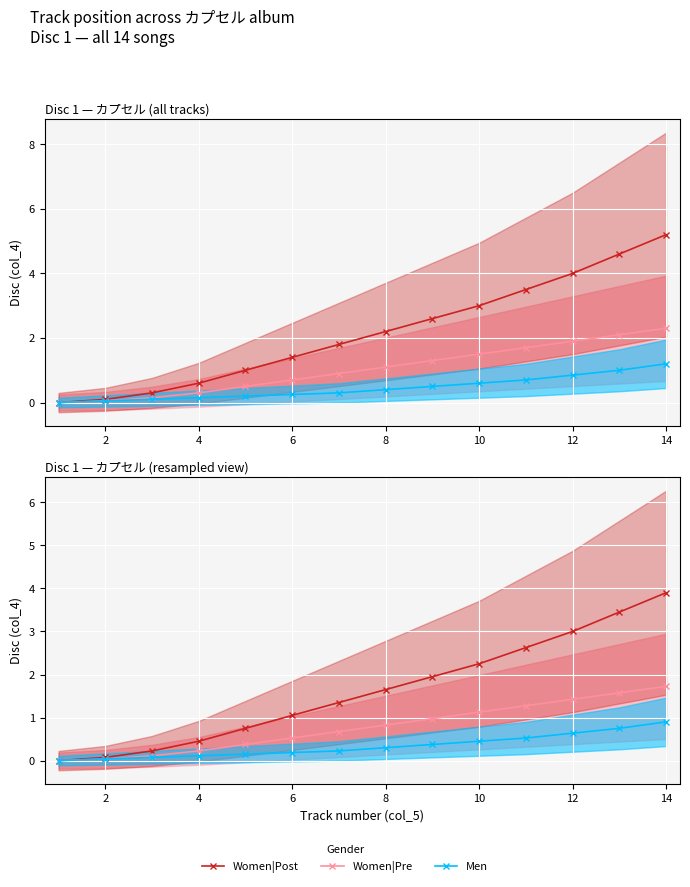

True or false: Men and Women|Post intersect in this chart.

False